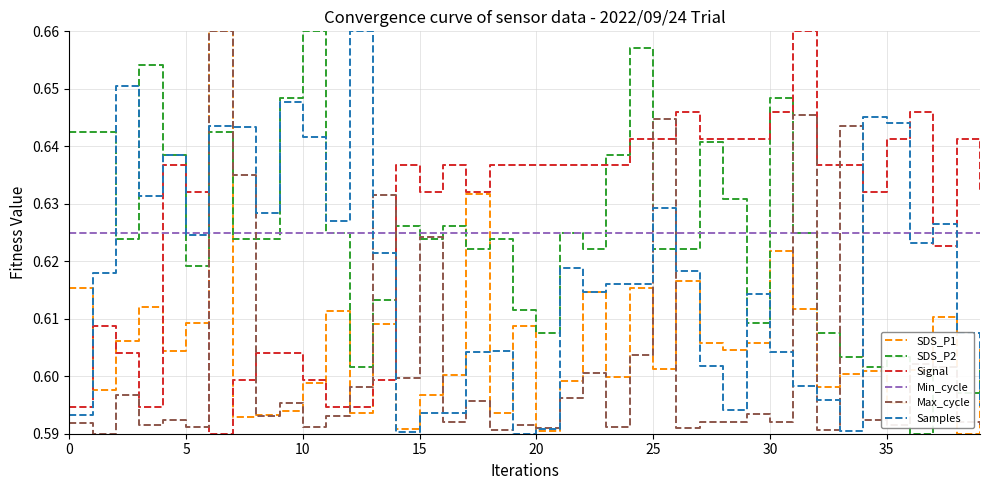

Count the Signal values in the range 0 to 1.

40